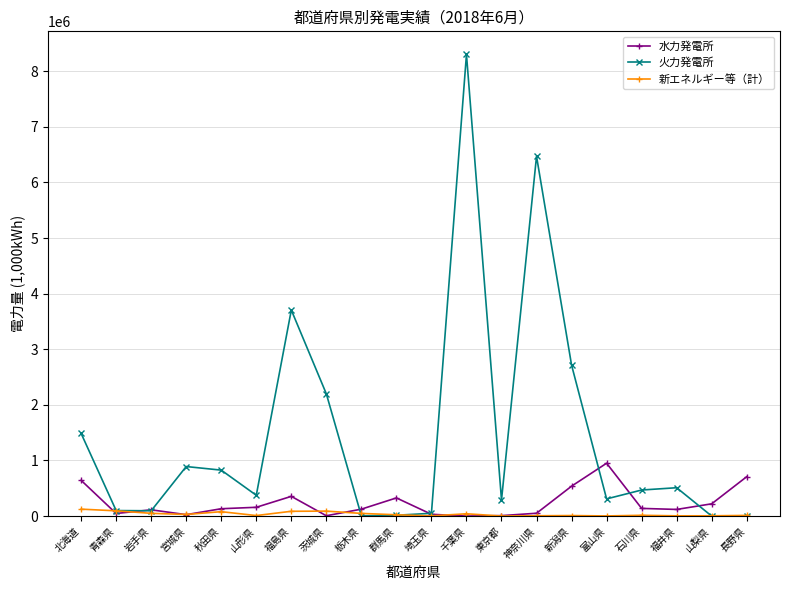

What is the total value across all series at 青森県?

239678.5